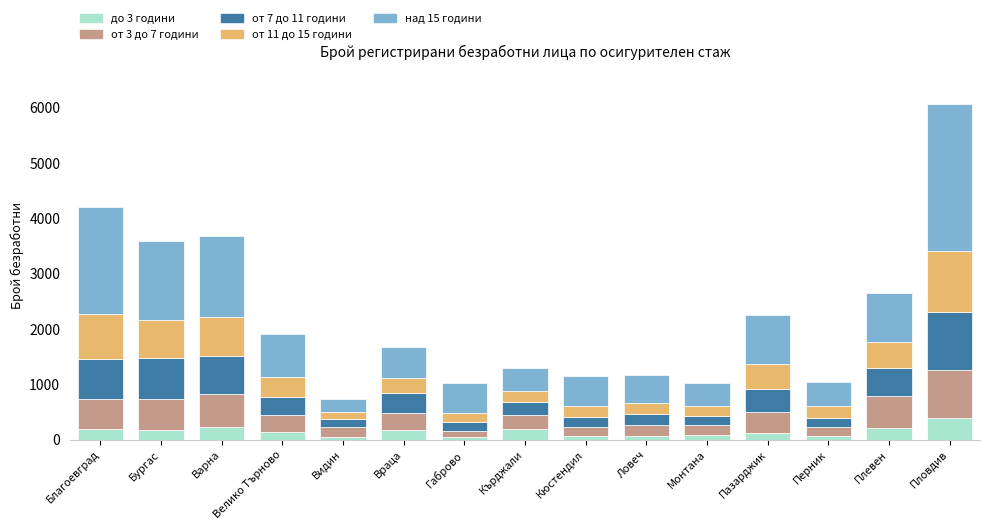

At which category is the sum across all series the highest?

Пловдив